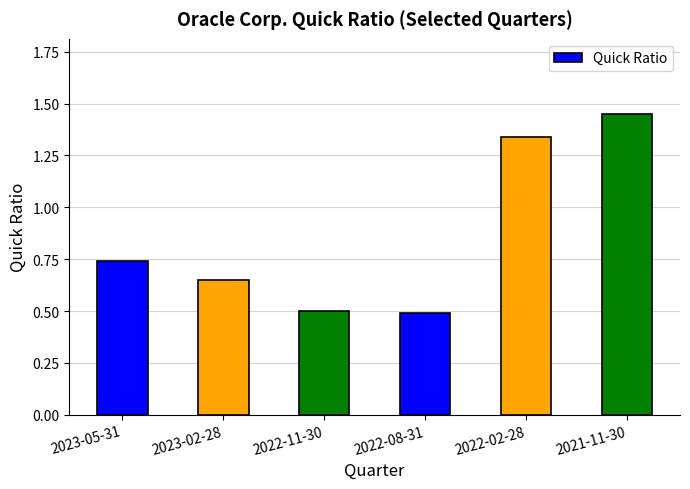

How many values are between 0 and 1?

4